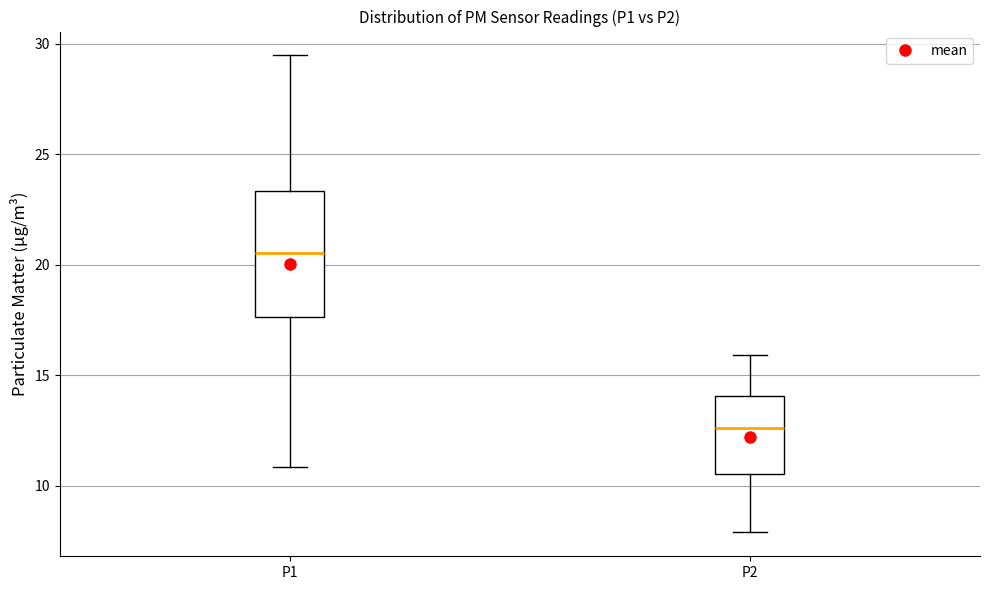

Where is the upper edge of the box for P1 on the y-axis? The values are not printed on the chart, so give them approximately, as read against the axis.

23.5